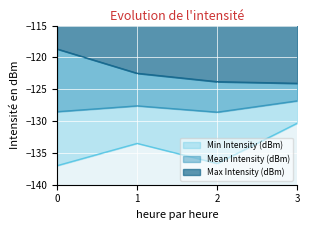

At which category is the sum across all series the highest?

3